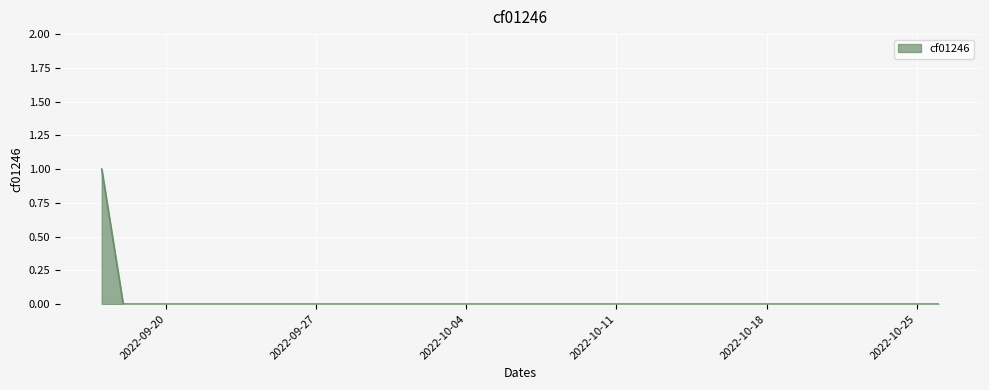

Reading left to right, what are all the values shown in this chart?

1	0	0	0	0	0	0	0	0	0	0	0	0	0	0	0	0	0	0	0	0	0	0	0	0	0	0	0	0	0	0	0	0	0	0	0	0	0	0	0